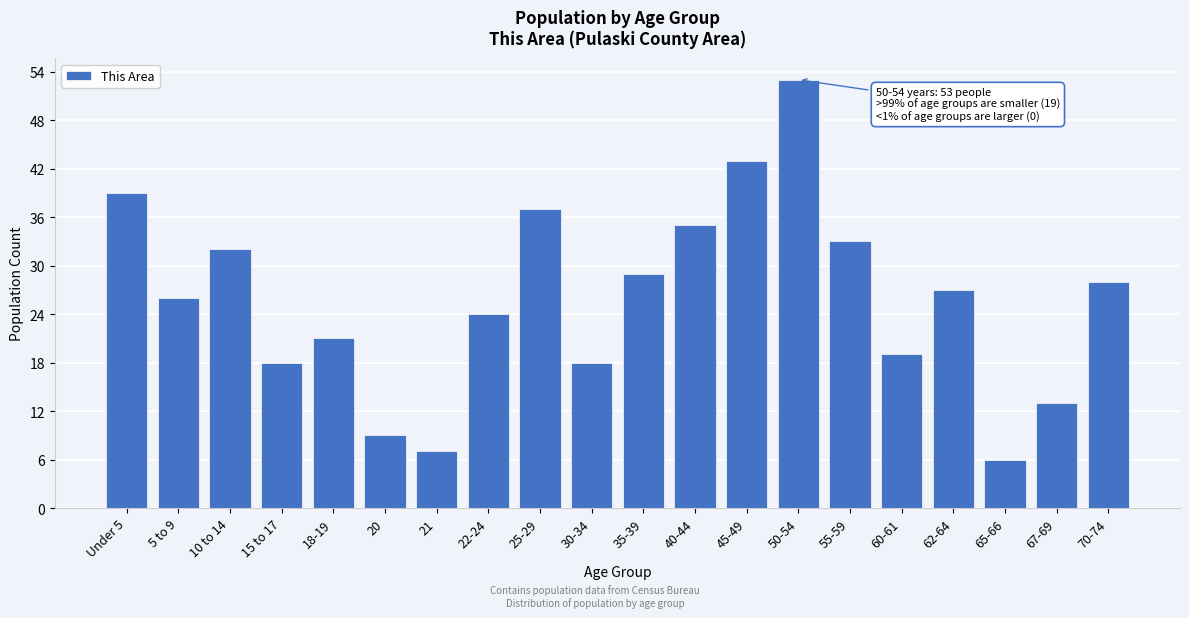

Reading left to right, extract all data points from this chart.

39	26	32	18	21	9	7	24	37	18	29	35	43	53	33	19	27	6	13	28